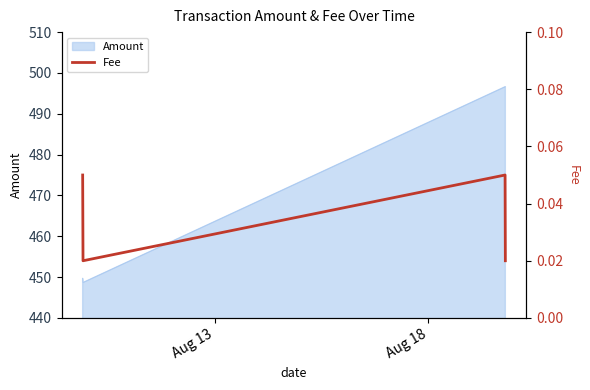

The chart shows a value of 0.0 at Aug 13. True or false?

False